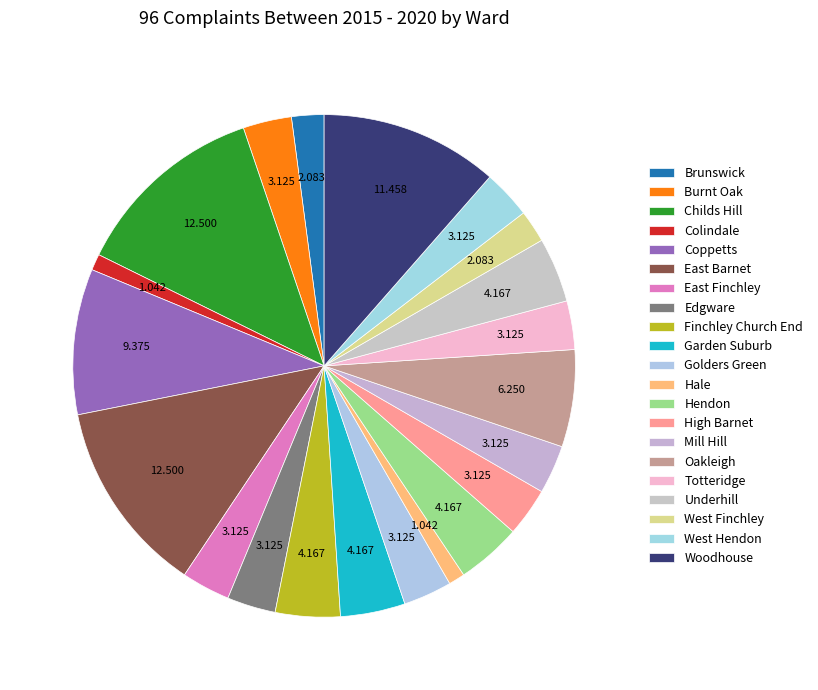

True or false: East Barnet accounts for 12% of the total.

True